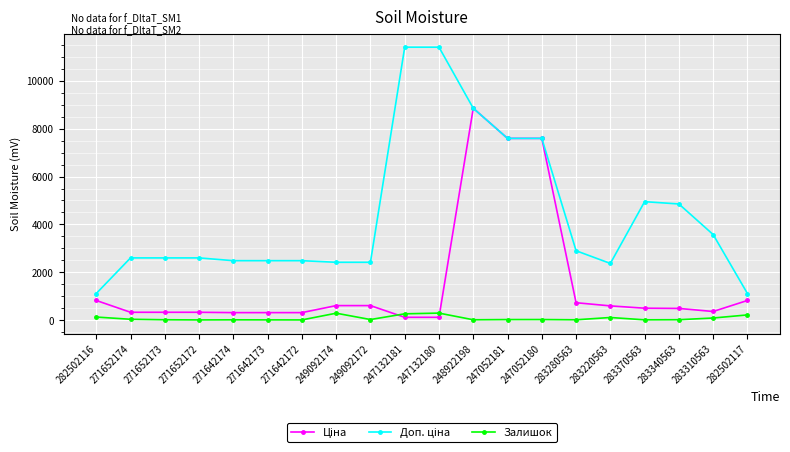

How many series are shown in this chart?

3